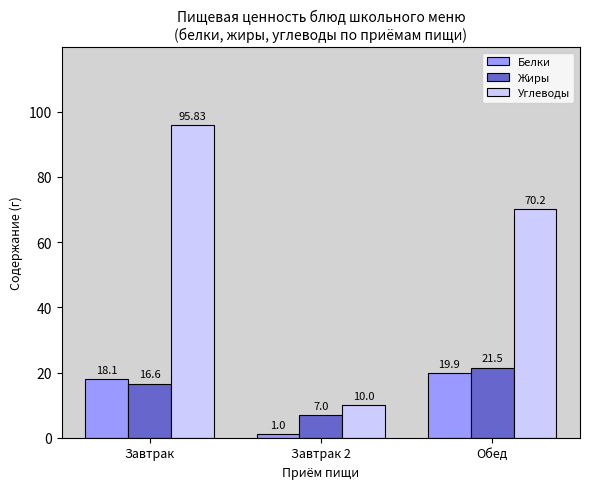

At which category is the sum across all series the highest?

Завтрак